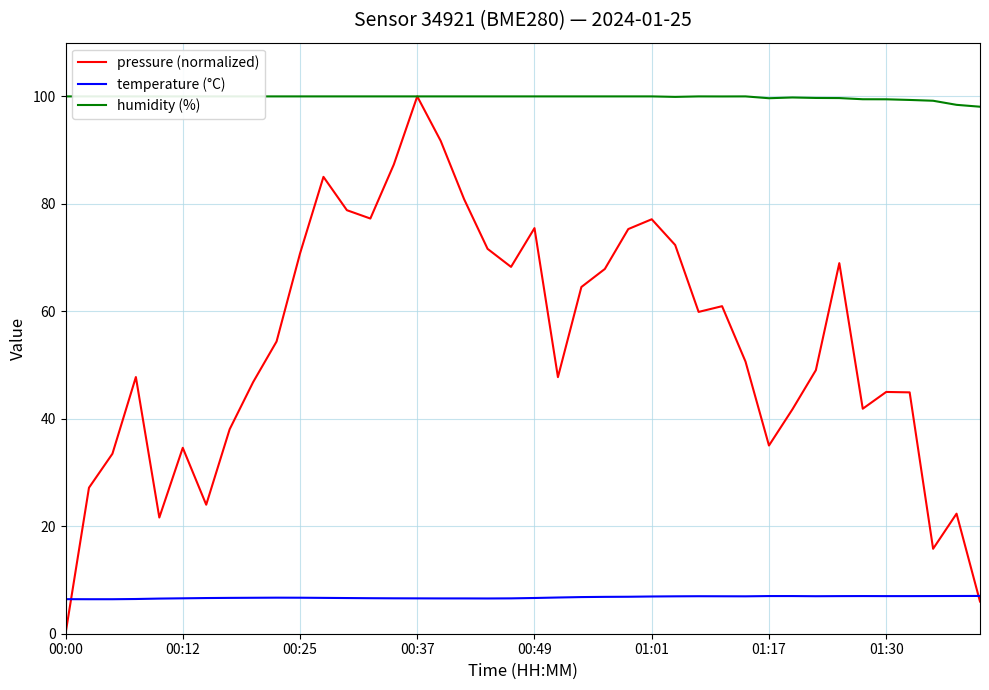

List the series in order of their peak value, highest first.

pressure (normalized), humidity (%), temperature (°C)